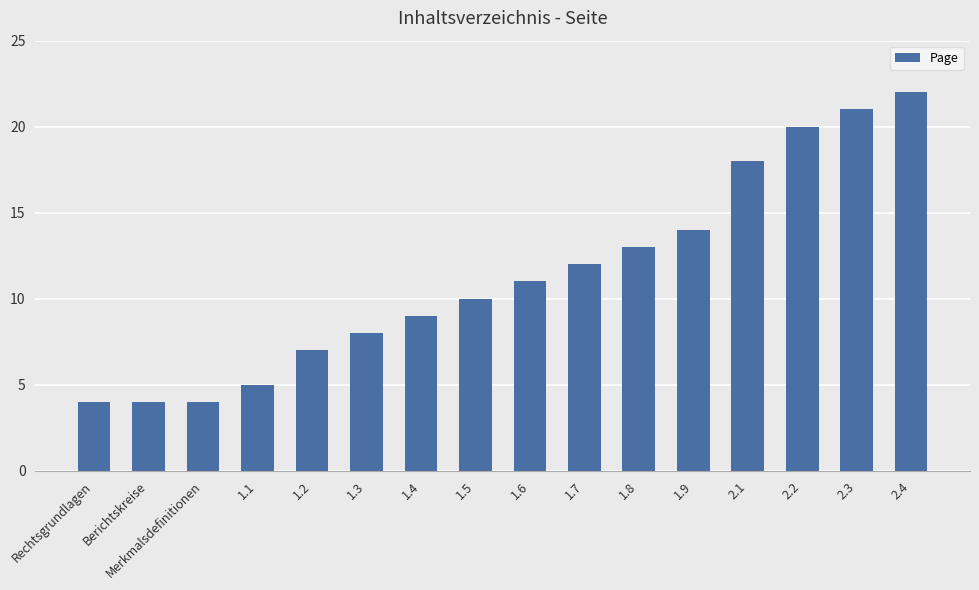

What is the greatest value displayed?

22